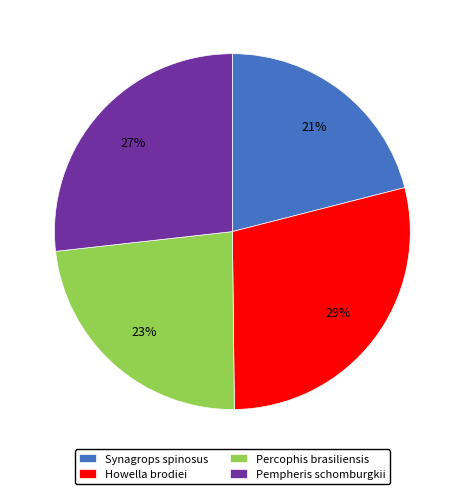

Approximately how many times larger is the value at Synagrops spinosus compared to Percophis brasiliensis?

0.9